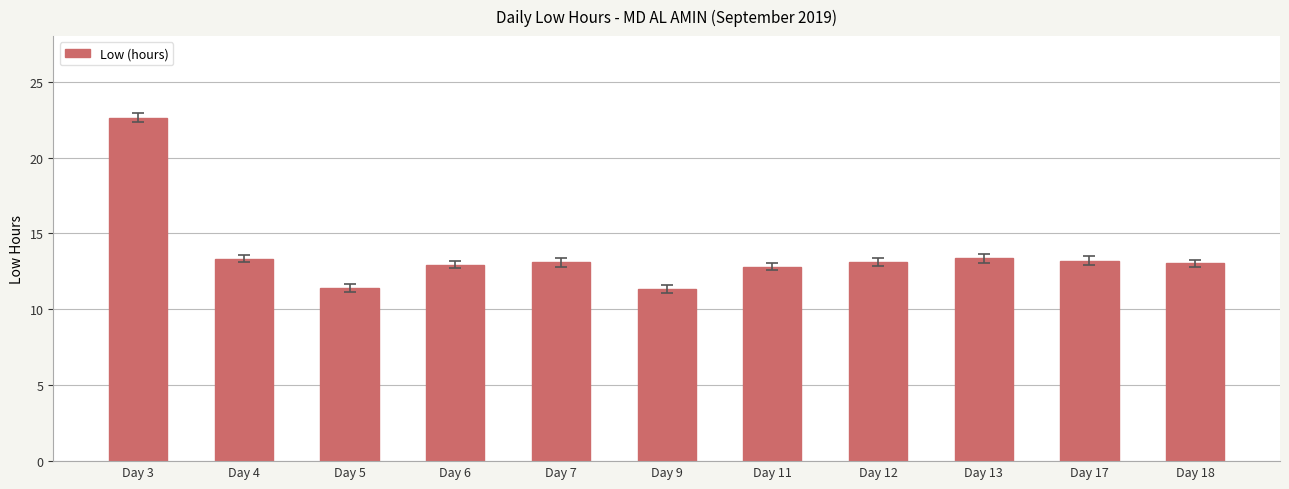

Which category has the highest value across all series?

Day 3